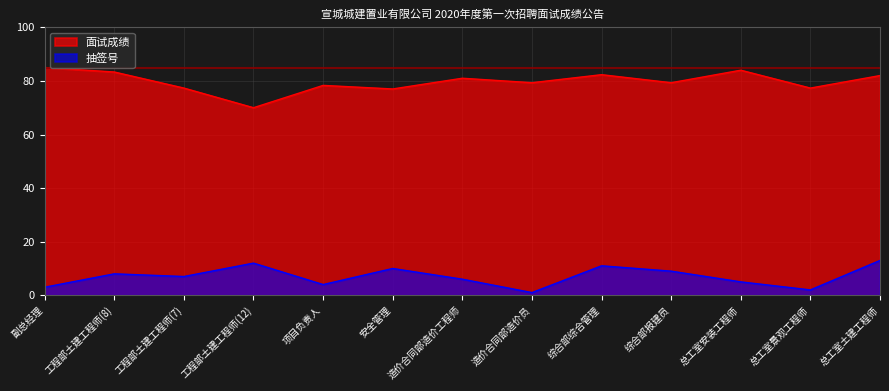

List the series in order of their peak value, lowest first.

抽签号, 面试成绩